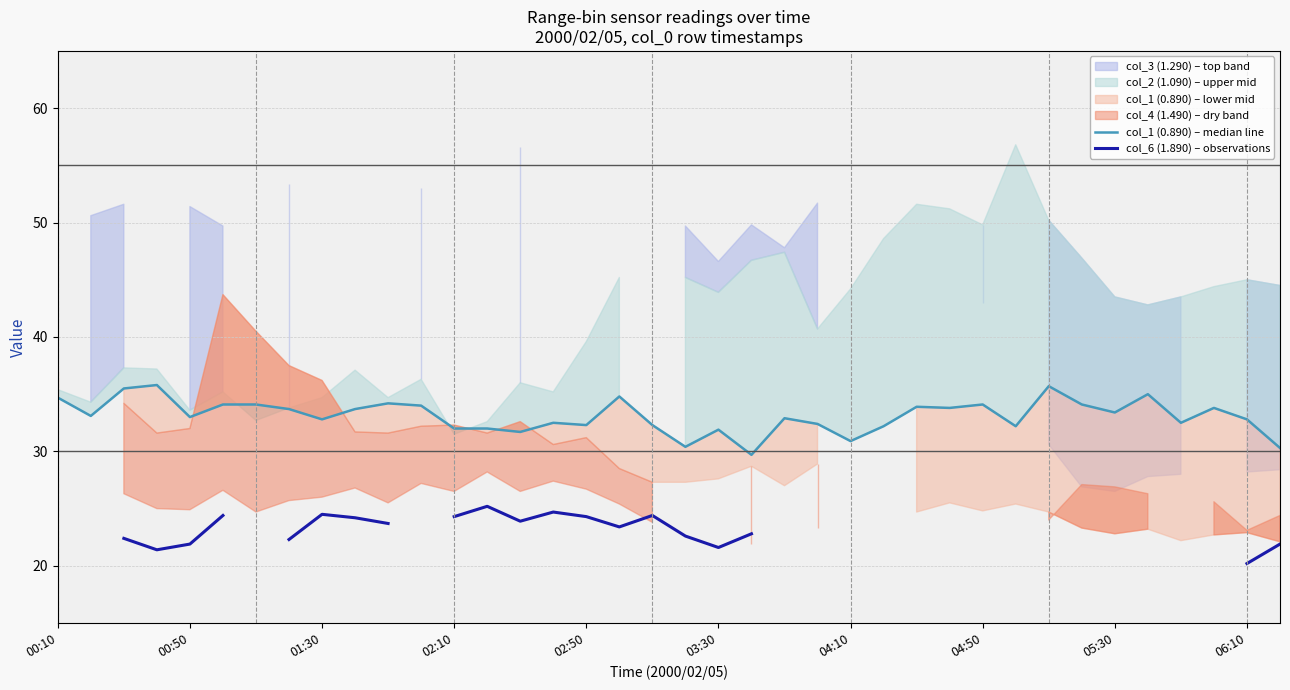

True or false: col_1 (0.890) – median line has a value of 9.9 at 33.

False